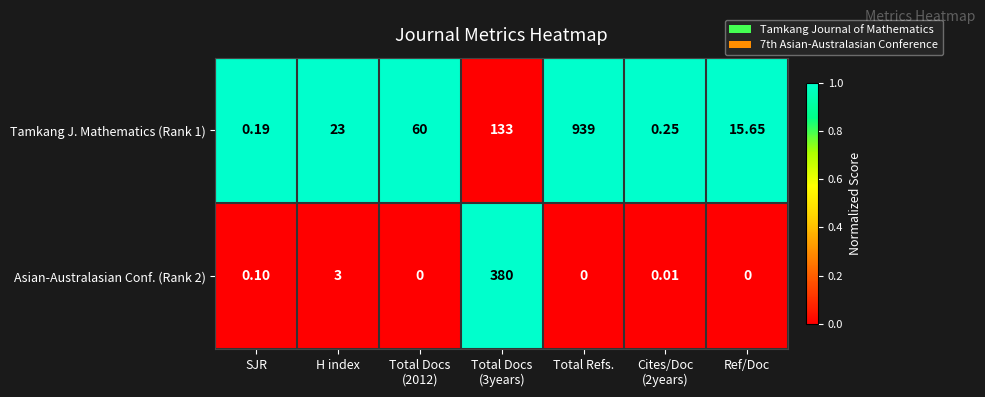

Where is Asian-Australasian Conf. (Rank 2) nearest to the value 190?

H index